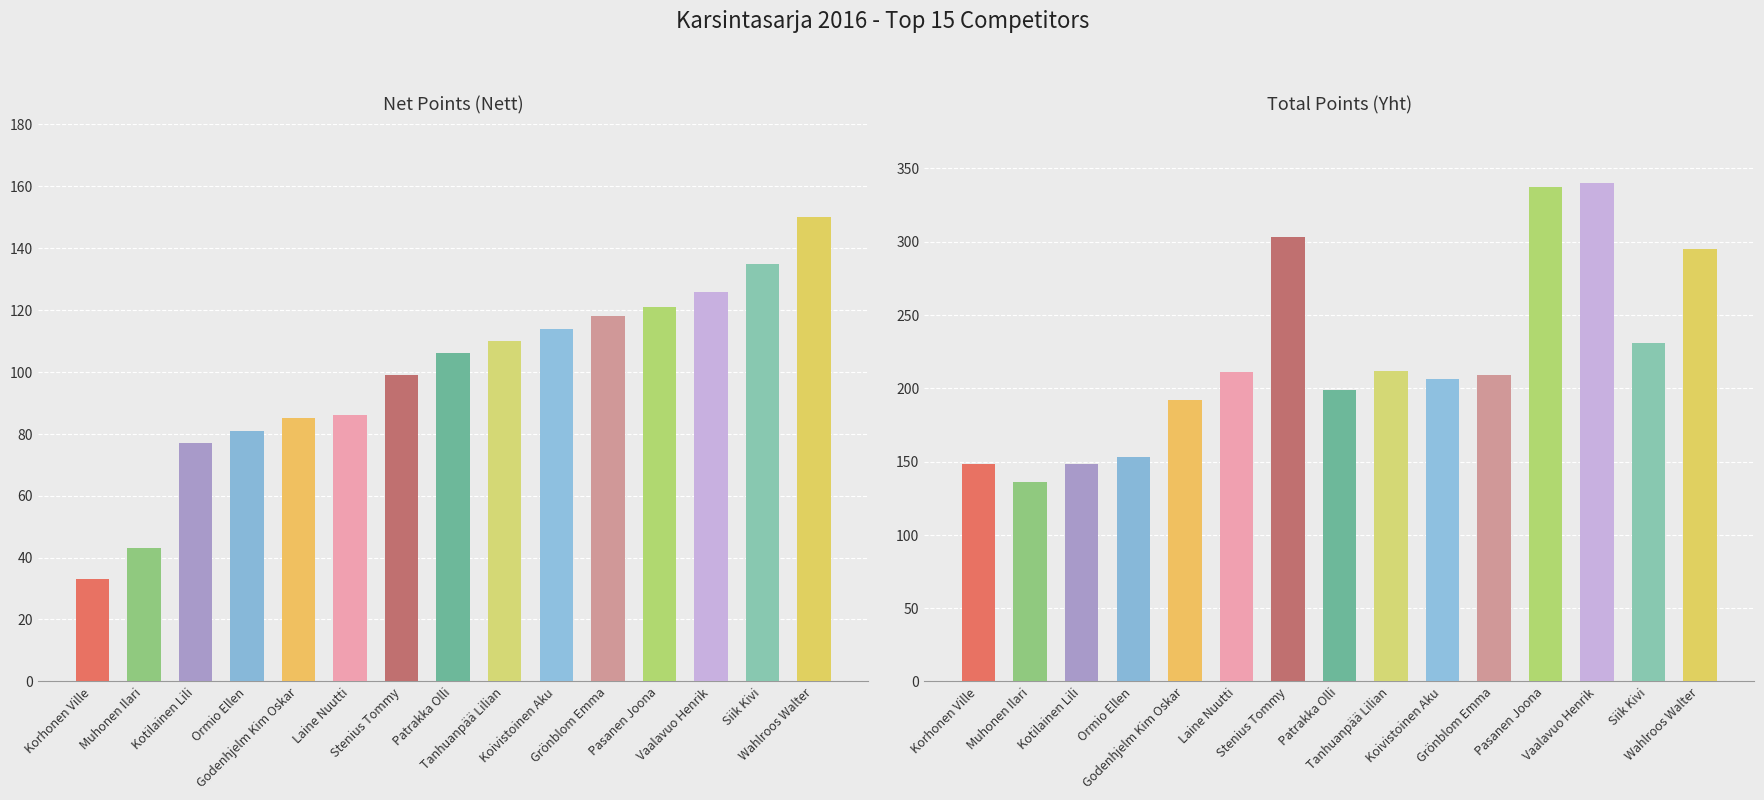

What is the difference between the Sijoitus values at Wahlroos Walter and Tanhuanpää Lilian?

6